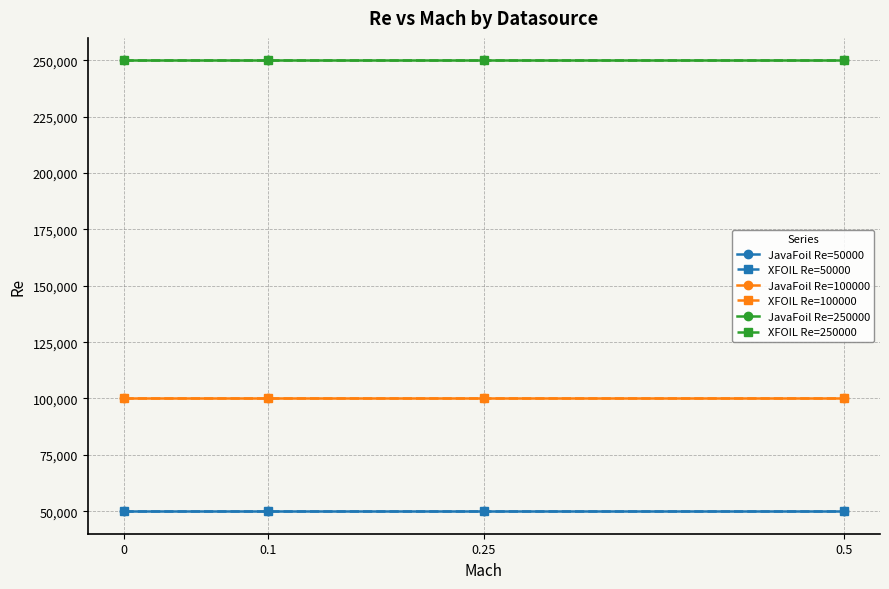

Is this an area chart (filled region under the line)?

No